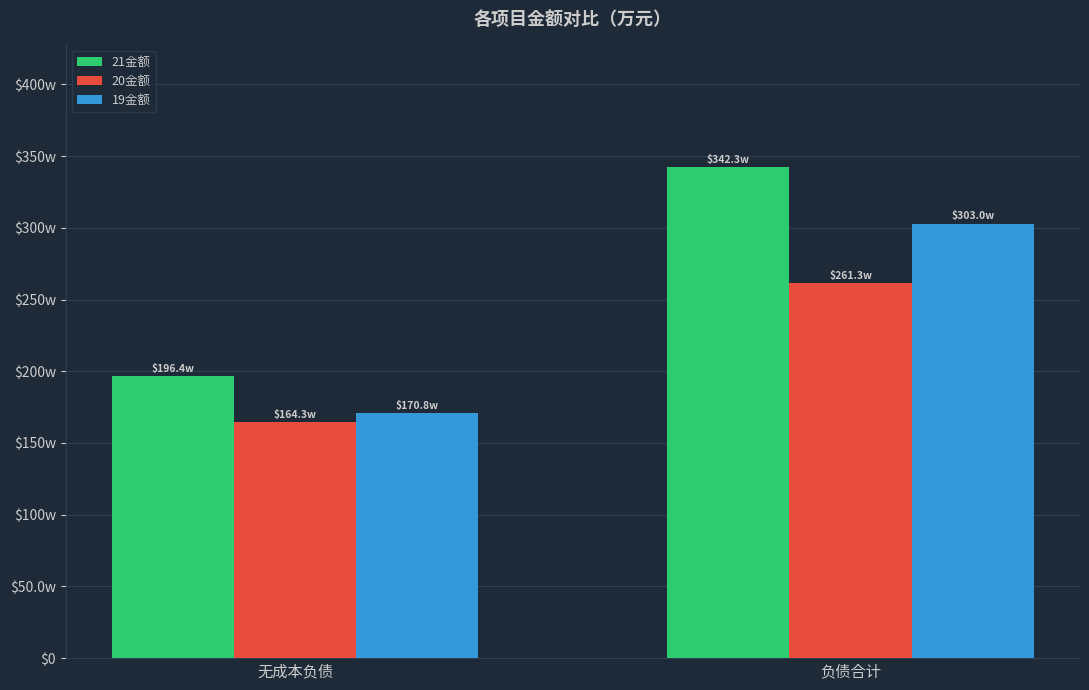

What is the label of the 2nd bar from the left?

负债合计